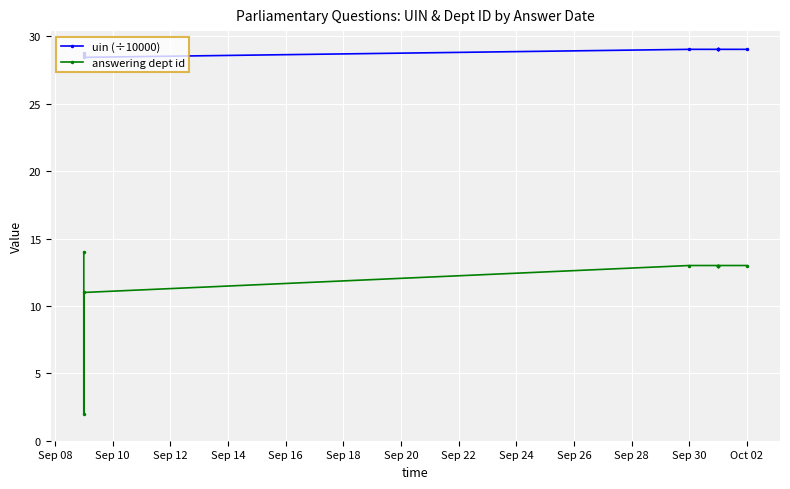

Between Sep 16 and Sep 24, which is larger?

Sep 24